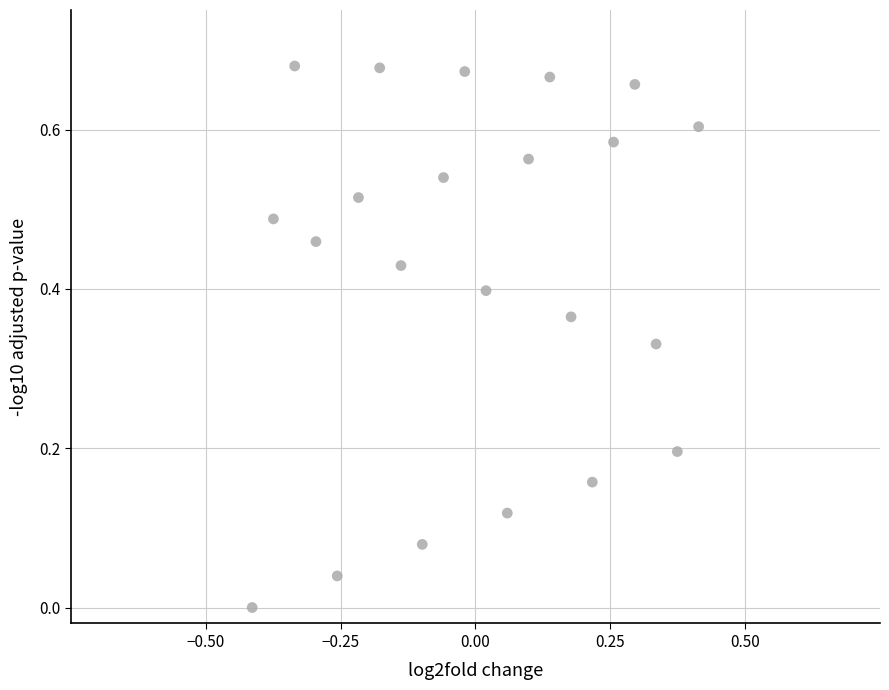

What is the range of X values (max minus min)?

0.8